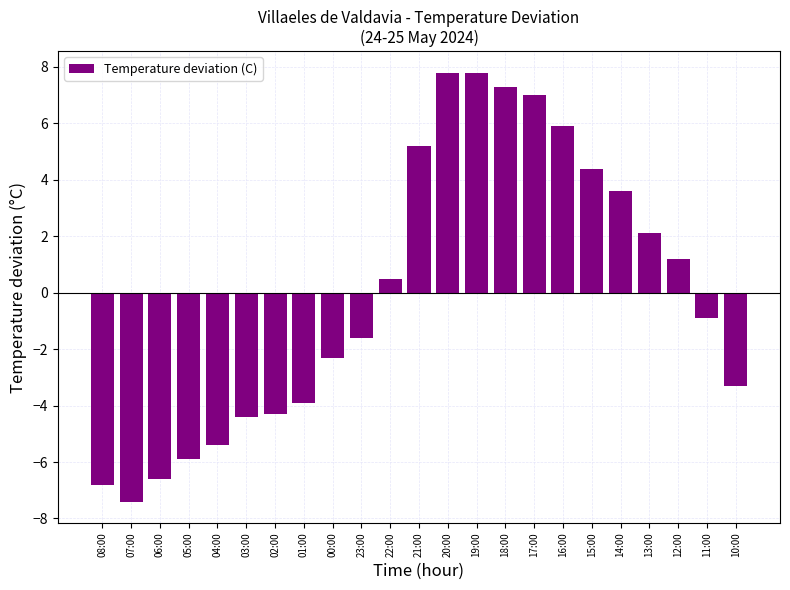

Does the chart contain any negative values?

Yes